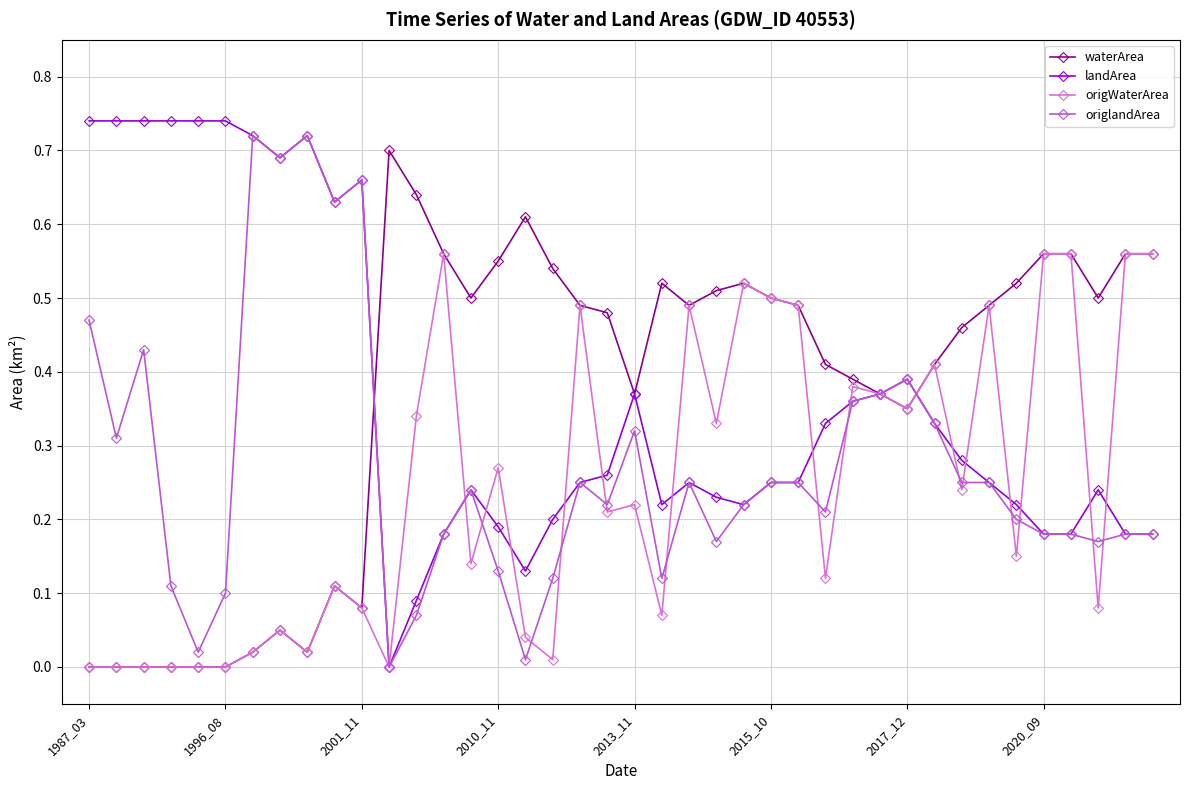

How many data points in origlandArea are above 0?

39